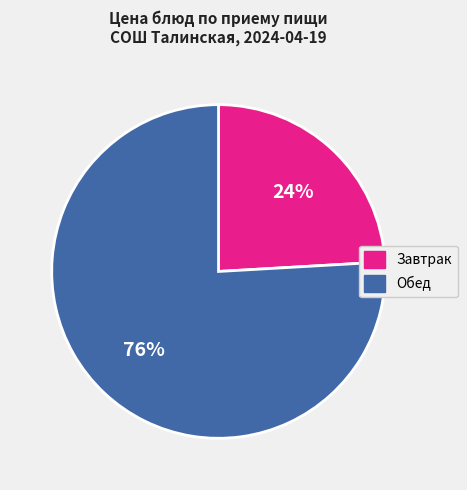

To the nearest percent, what is the average slice percentage?

50%